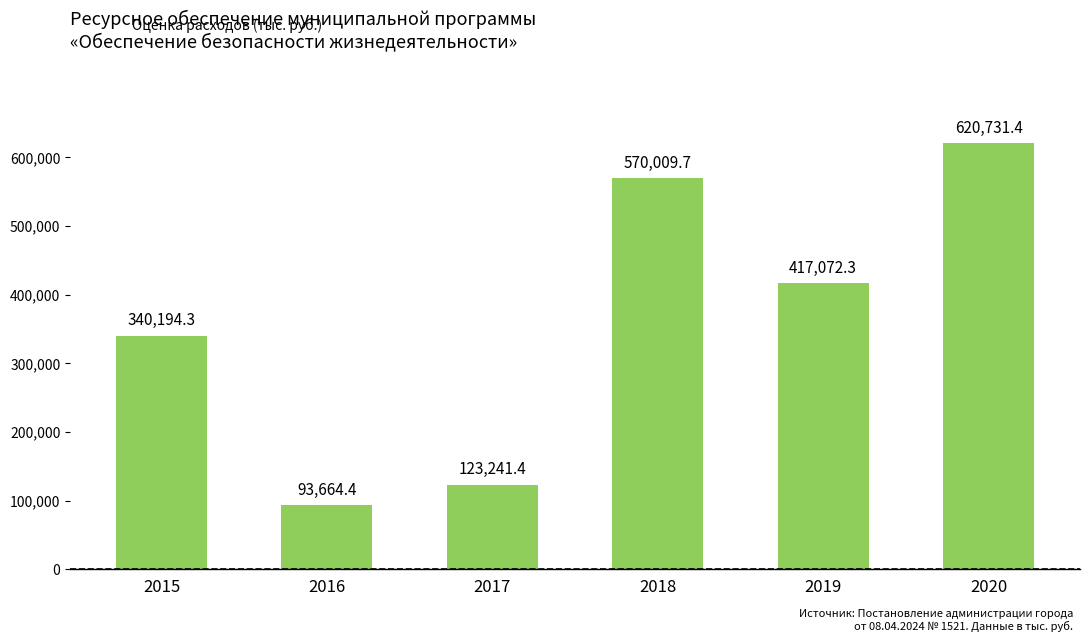

What is the value of the 6th bar from the left?

620731.4